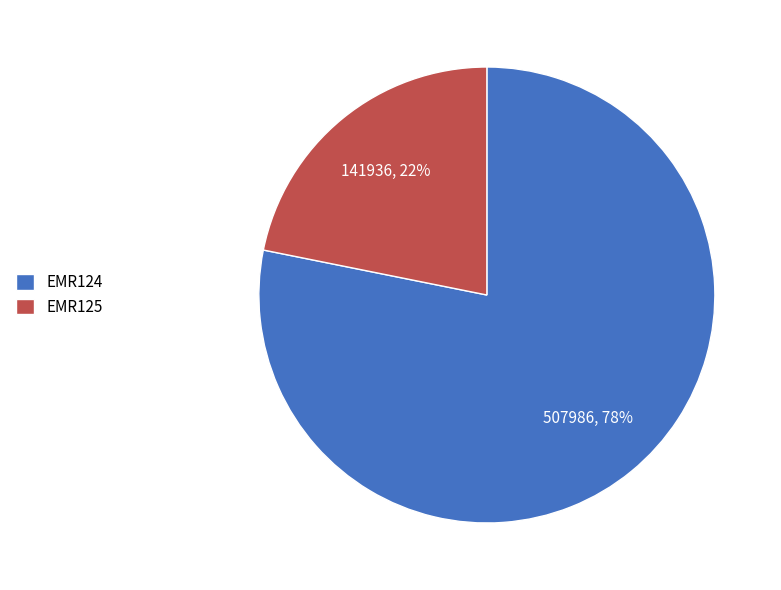

Which slice is the smallest?

EMR125